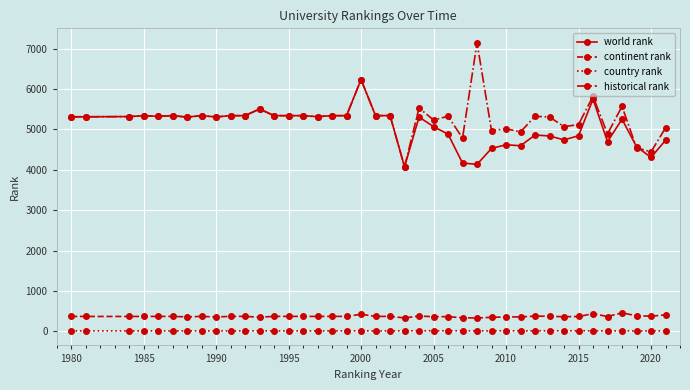

How many lines are shown in the chart?

4